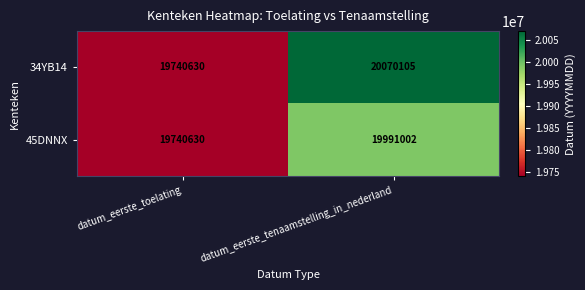

At which category is the sum across all series the highest?

datum_eerste_tenaamstelling_in_nederland